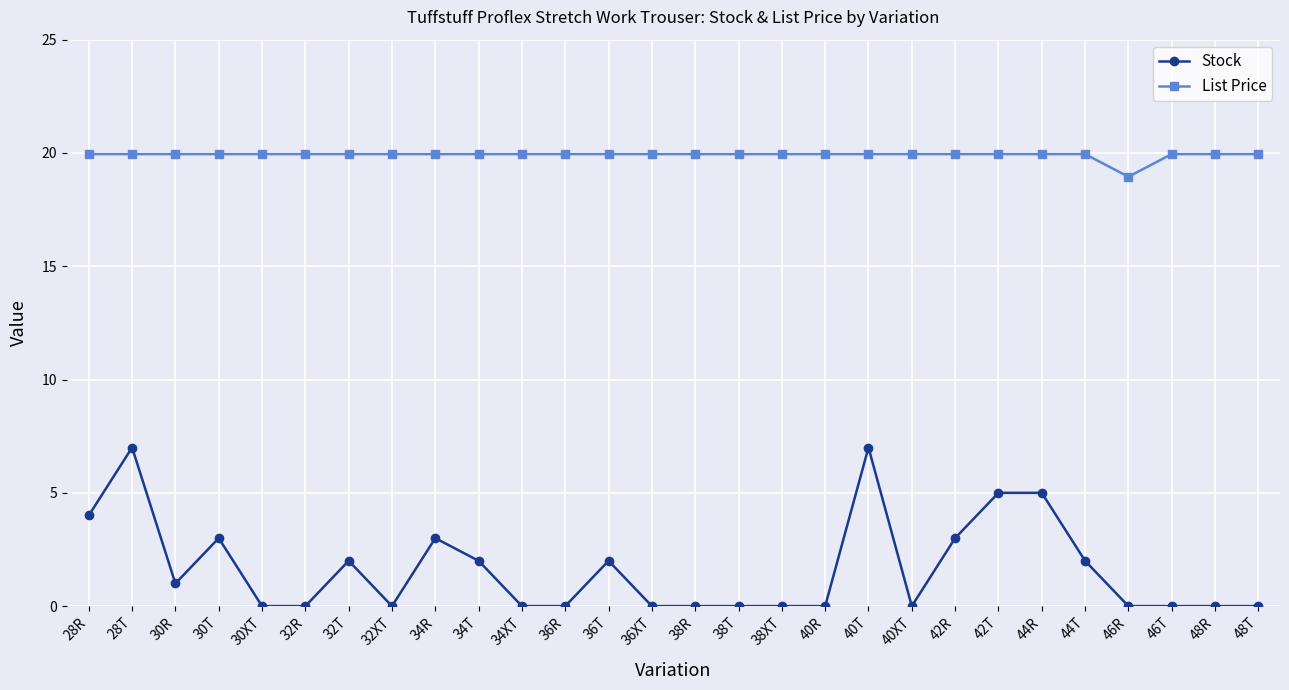

True or false: Stock has a value of 0.0 at 36XT.

True